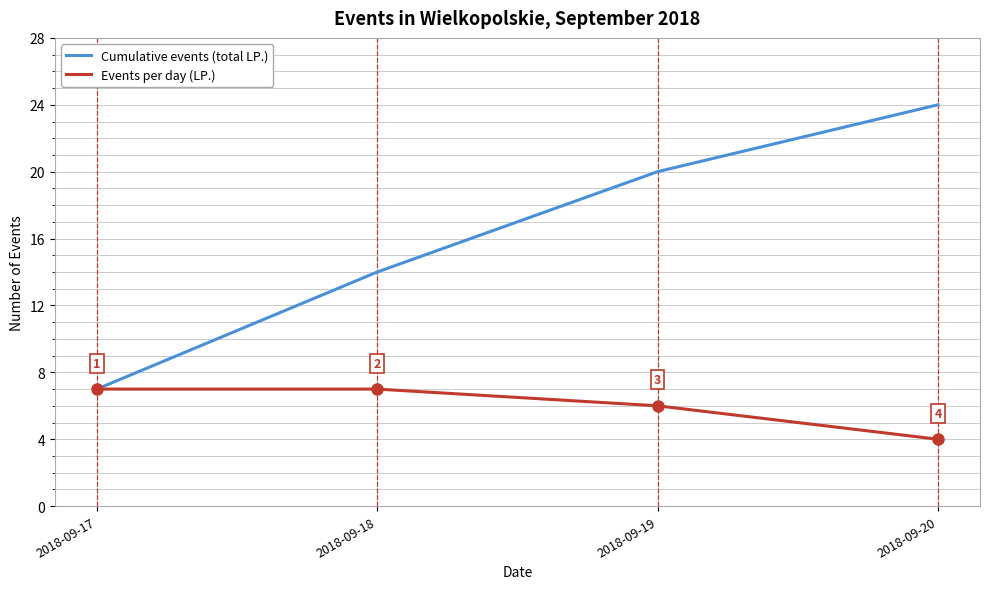

What is the sum of the Cumulative events (total LP.) values at 2018-09-17 and 2018-09-19?

27